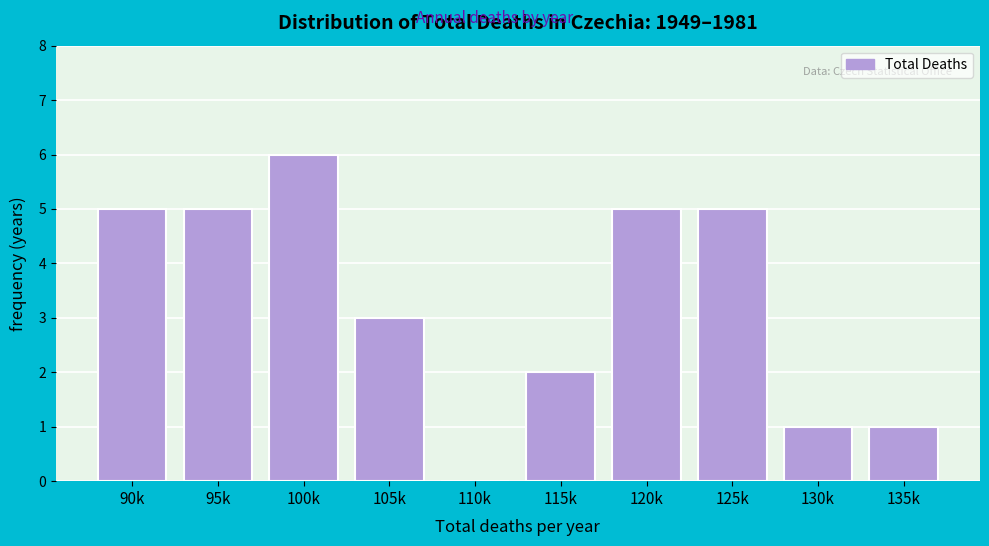

Reading left to right, transcribe all the data shown in this chart.

90k=5	95k=5	100k=6	105k=3	110k=0	115k=2	120k=5	125k=5	130k=1	135k=1